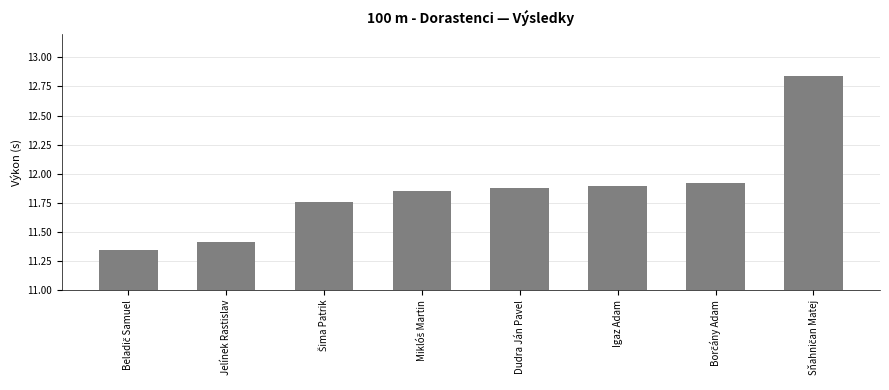

What is the sum of all values?

94.9